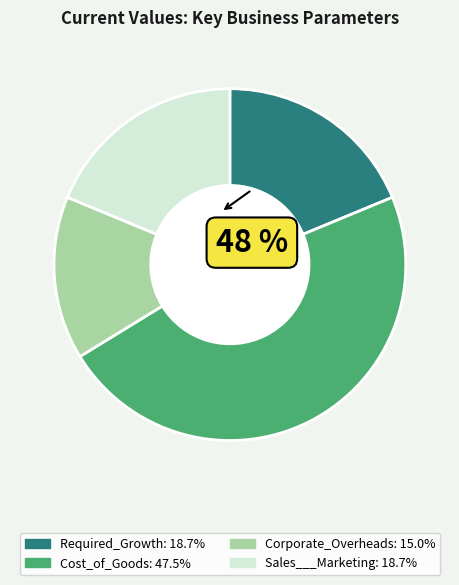

How many slices are in this pie chart?

4